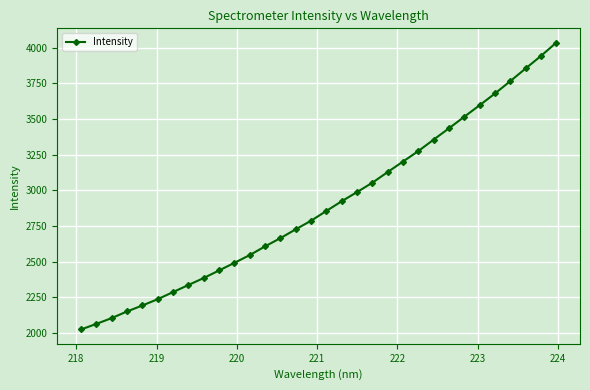

What is the greatest value displayed?

4036.0